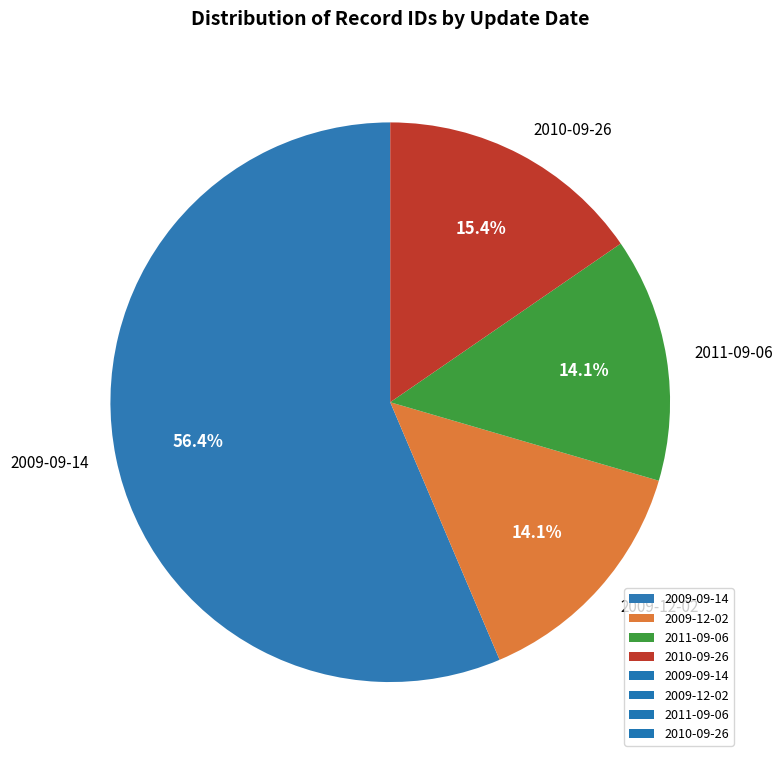

To the nearest percent, what is the combined percentage of 2010-09-26 and 2009-09-14?

72%